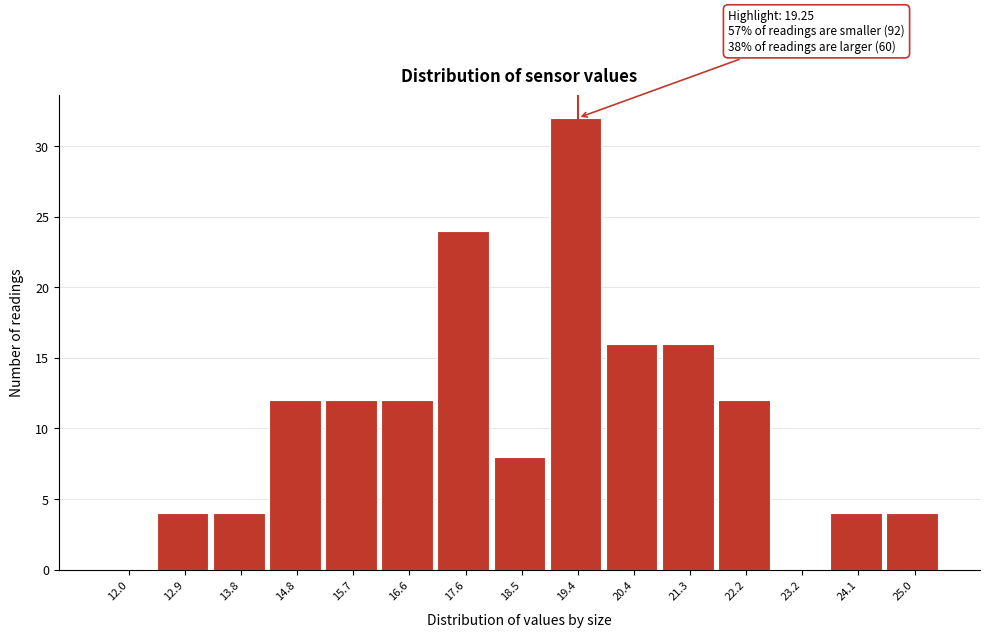

Which range on the x-axis has the tallest bar?

19.0 to 19.9